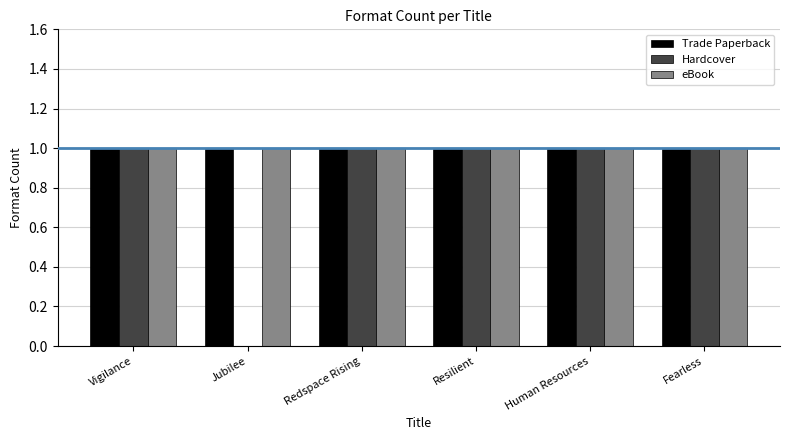

What is the sum of the Hardcover values at Jubilee and Resilient?

1